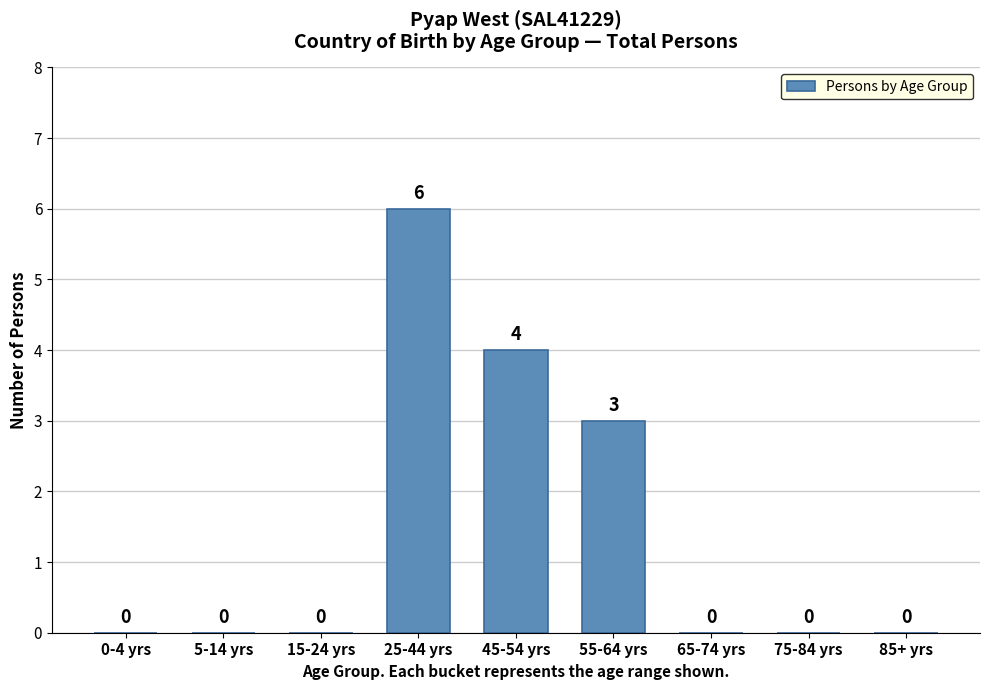

Reading left to right, what are all the values shown in this chart?

0-4 yrs=0	5-14 yrs=0	15-24 yrs=0	25-44 yrs=6	45-54 yrs=4	55-64 yrs=3	65-74 yrs=0	75-84 yrs=0	85+ yrs=0